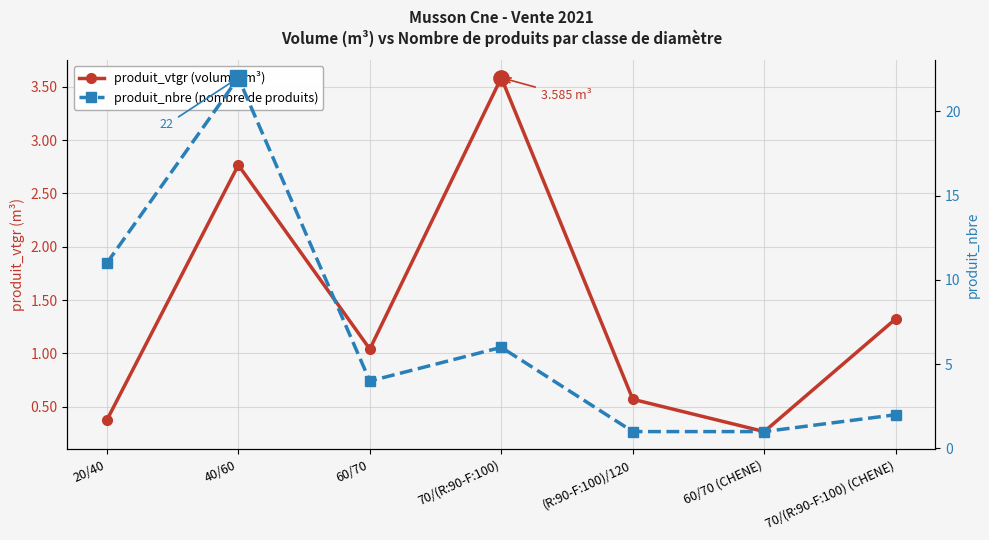

Is it true that produit_nbre (nombre de produits) equals 1.7 at 60/70 (CHENE)?

False